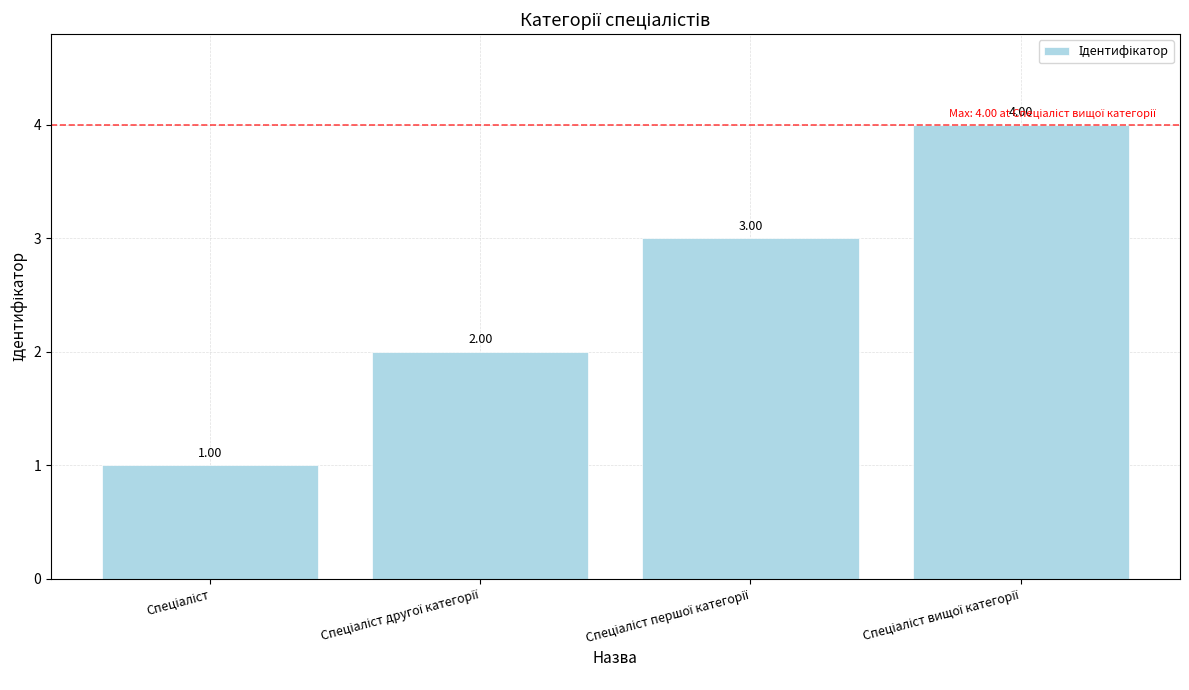

How many values are below 3?

2